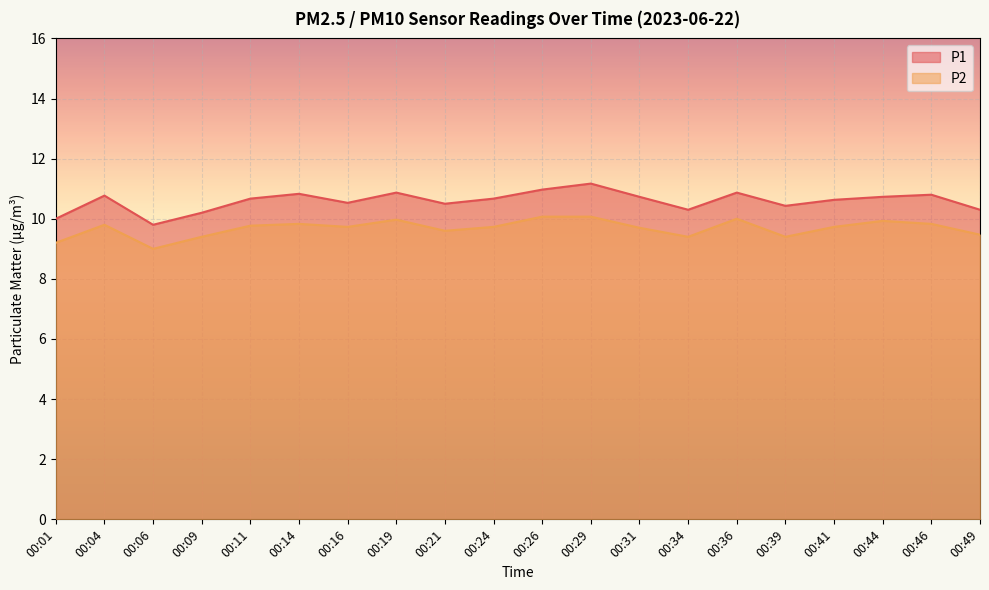

What is the minimum value shown in the chart?

9.0